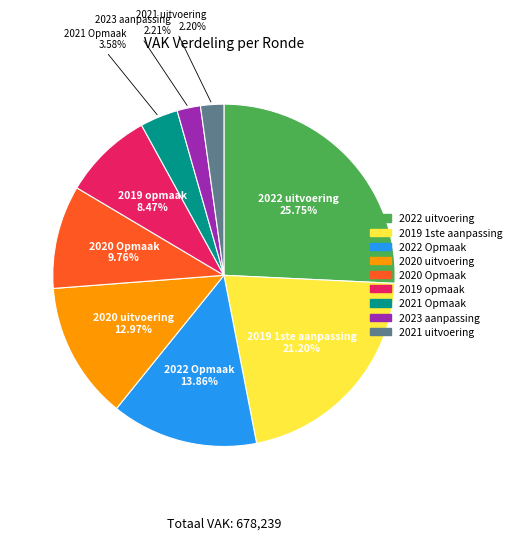

To the nearest percent, what is the average slice percentage?

11%